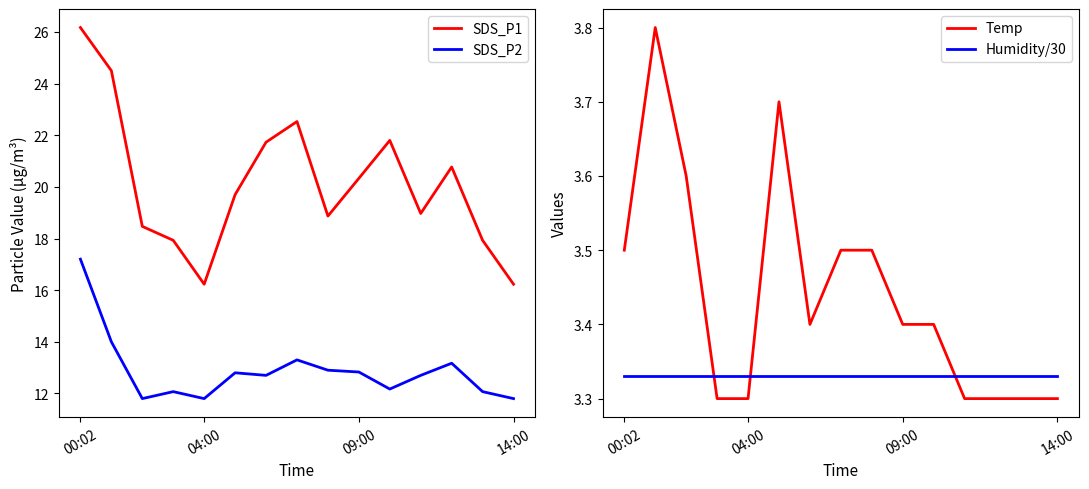

The SDS_P2 series shows 17.2 at 00:02. True or false?

True